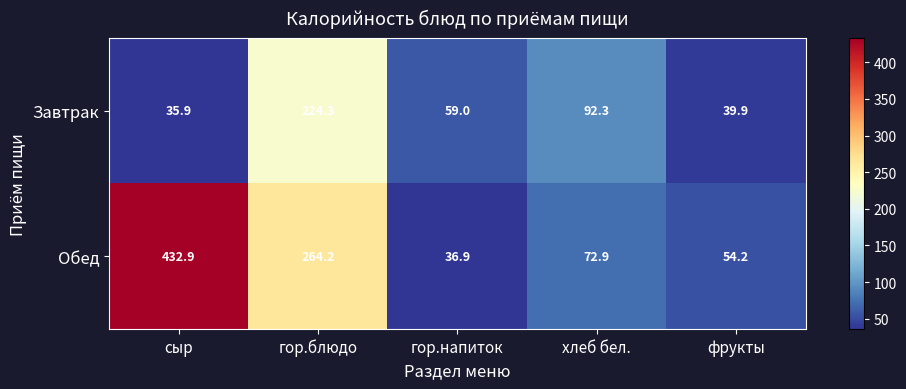

The Обед series shows 55.3 at гор.напиток. True or false?

False